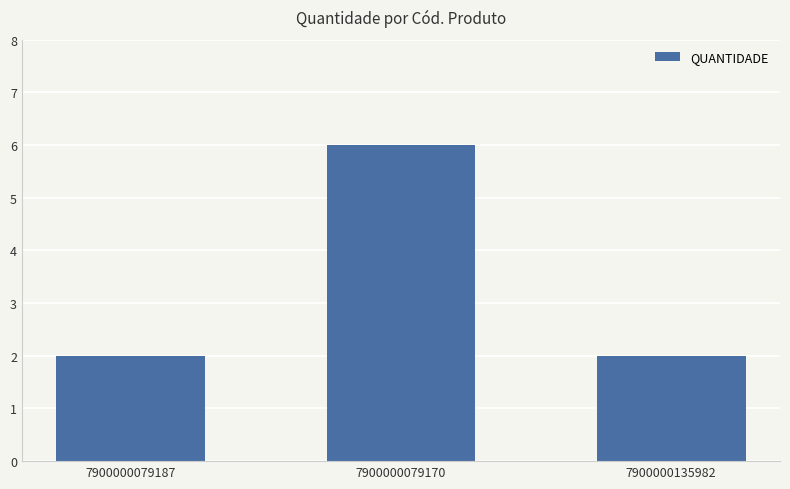

Does the chart contain any negative values?

No